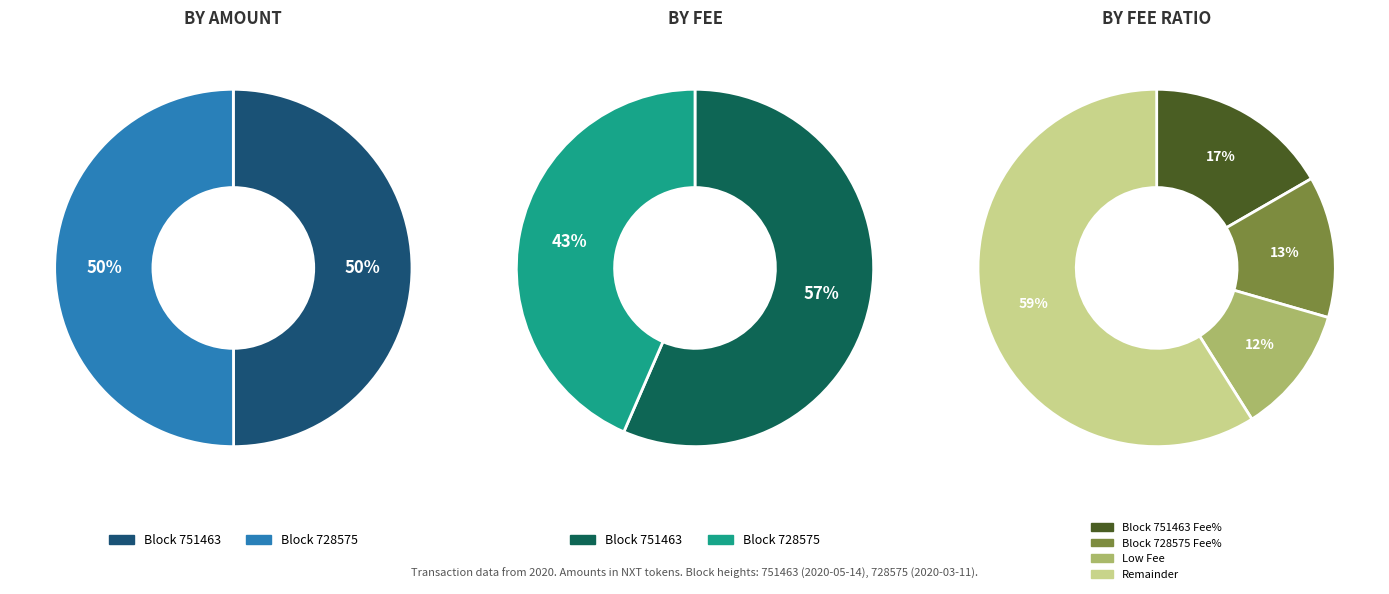

Do 728575 and 751463 together represent more than half of the pie?

Yes